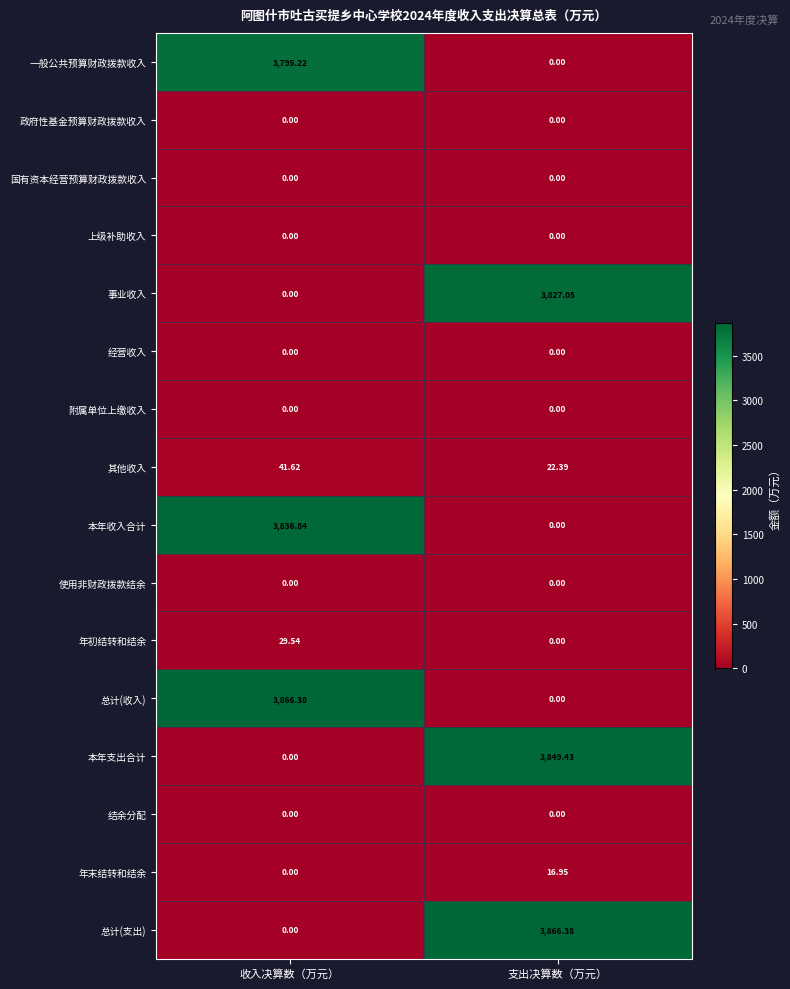

Rank the categories by 本年支出合计 value from lowest to highest.

收入决算数（万元）, 支出决算数（万元）